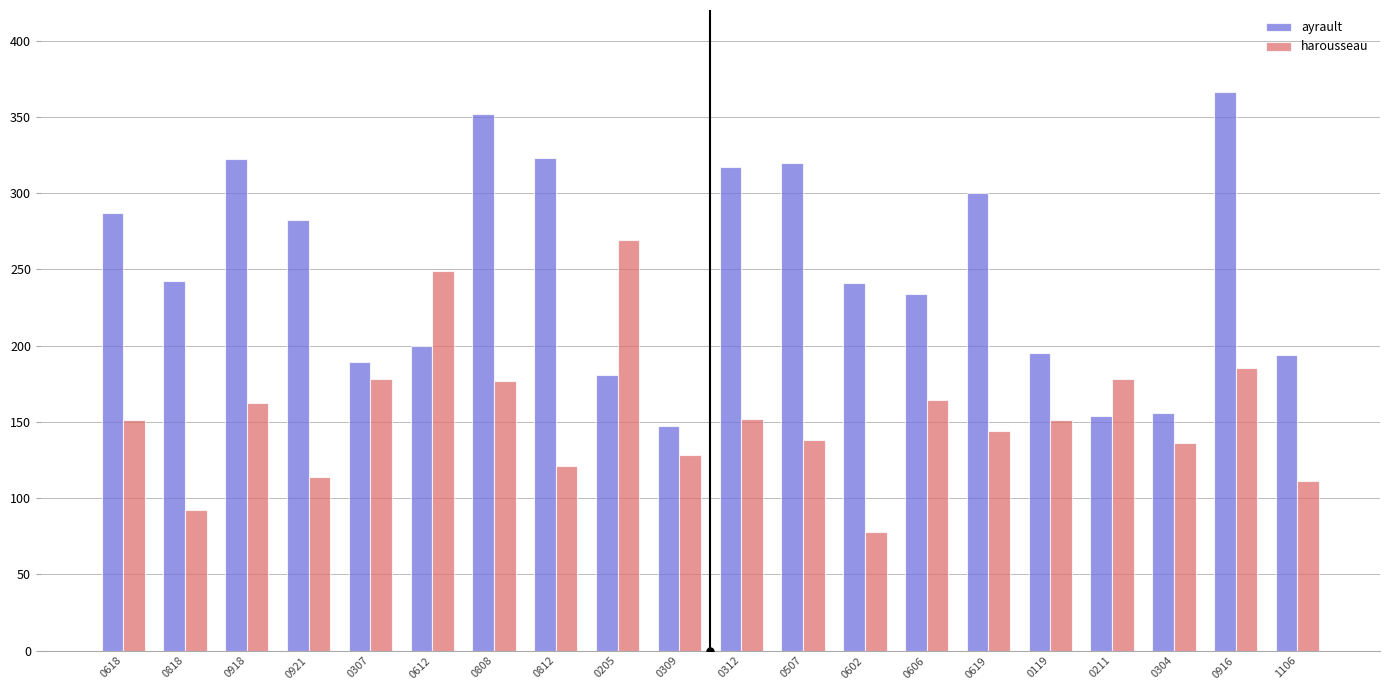

Rank the series by their average value, from highest to lowest.

ayrault, harousseau